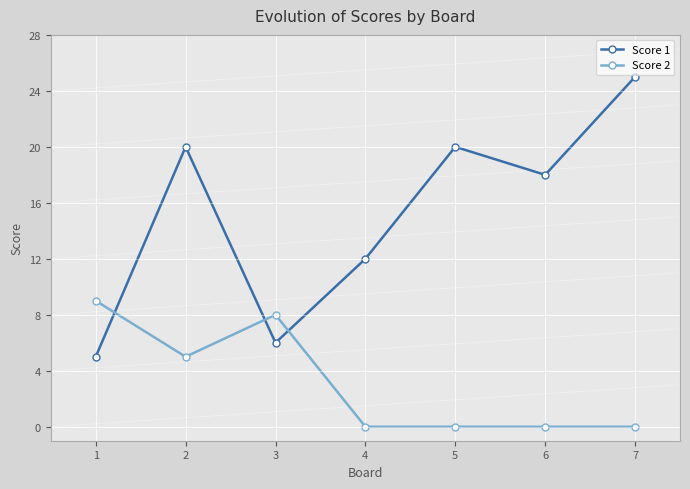

Reading left to right, transcribe all the data shown in this chart.

Score 1: 5	20	6	12	20	18	25
Score 2: 9	5	8	0	0	0	0